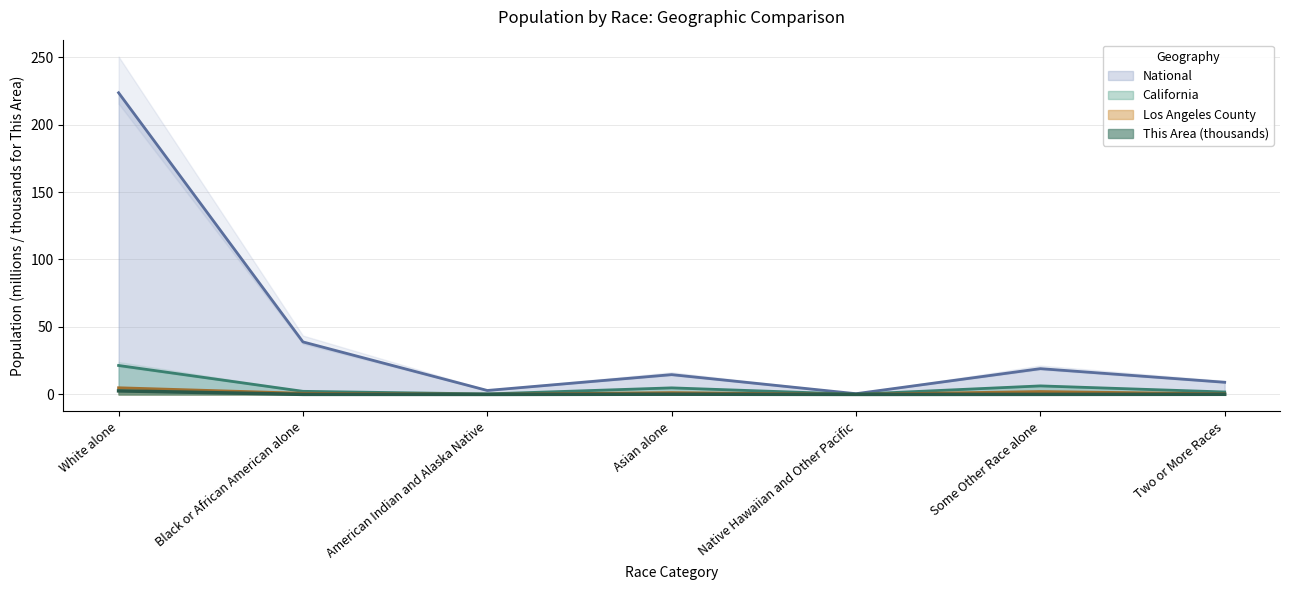

Rank the categories by National value from highest to lowest.

White alone, Black or African American alone, Some Other Race alone, Asian alone, Two or More Races, American Indian and Alaska Native, Native Hawaiian and Other Pacific